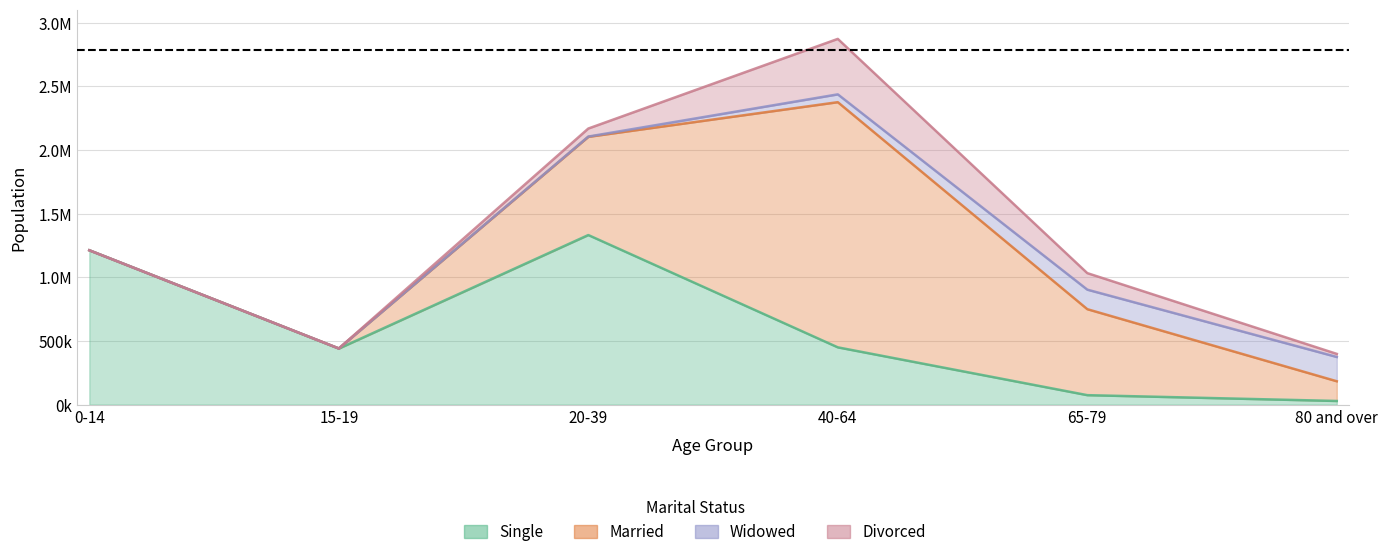

What is the sum of all Single values?

3537837